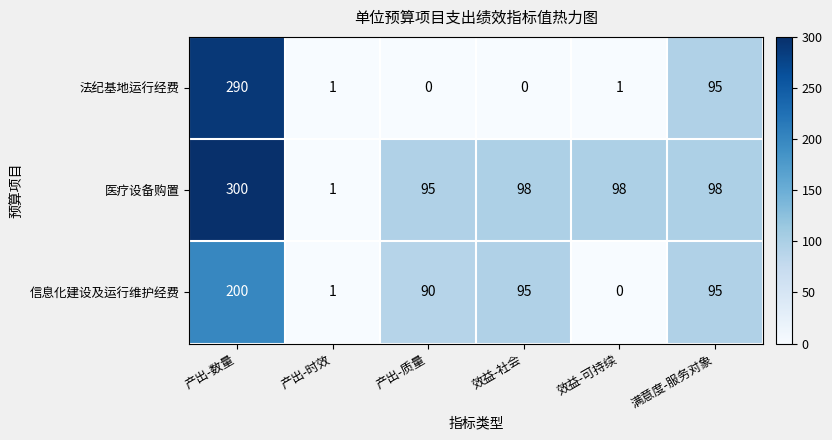

At which category is the sum across all series the highest?

产出-数量